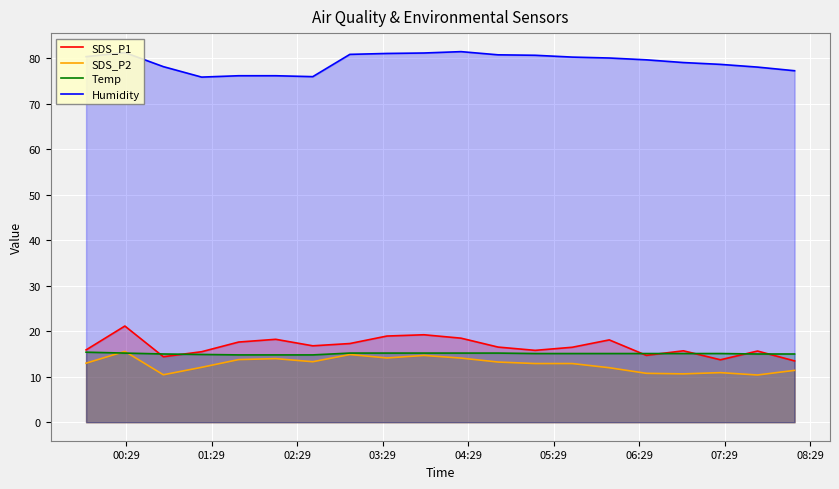

True or false: Temp has more than 2 points higher than both neighbors.

False